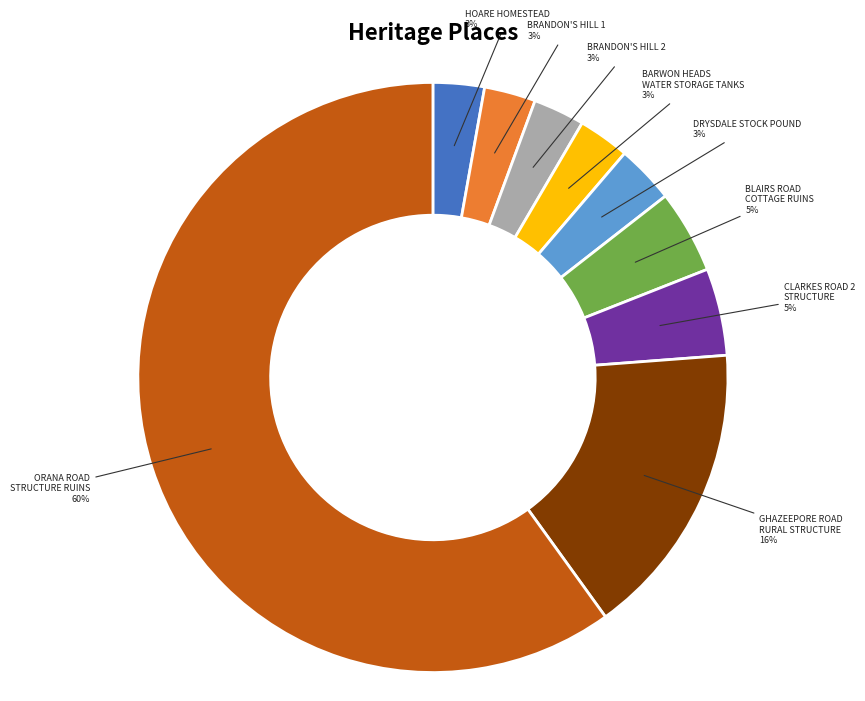

Is there any slice that represents more than half of the pie?

Yes